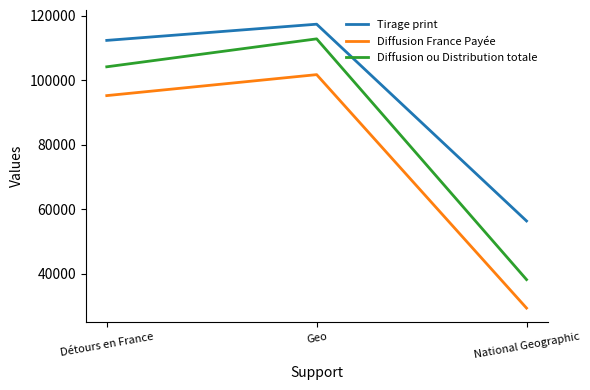

Is the value of Diffusion ou Distribution totale at Détours en France greater than the value of Diffusion France Payée at Détours en France?

Yes